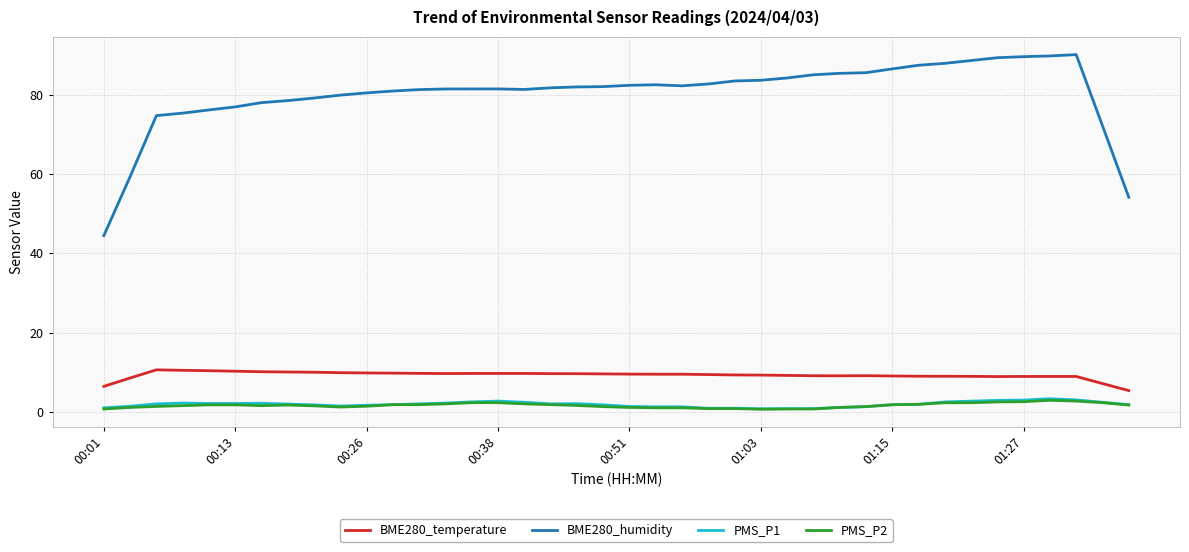

Which series has the largest total across all categories?

BME280_humidity